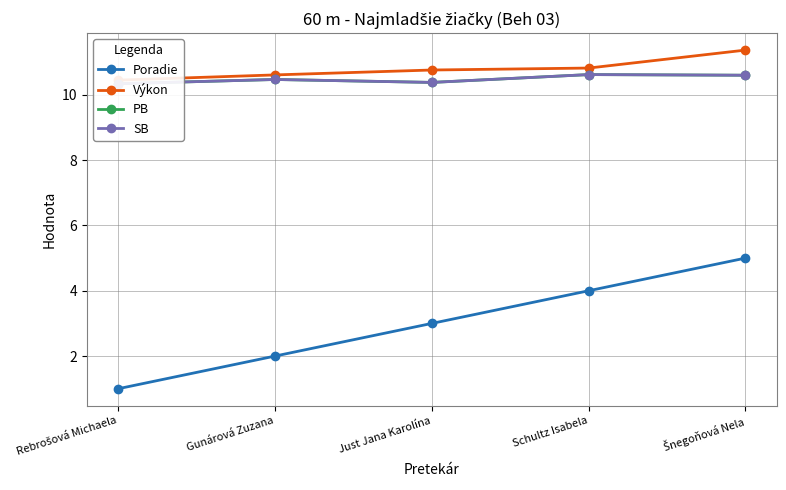

Reading right to left, extract all data points from this chart.

Poradie: 5.0	4.0	3.0	2.0	1.0
Výkon: 11.4	10.8	10.8	10.6	10.4
PB: 10.6	10.6	10.4	10.5	10.3
SB: 10.6	10.6	10.4	10.5	10.3